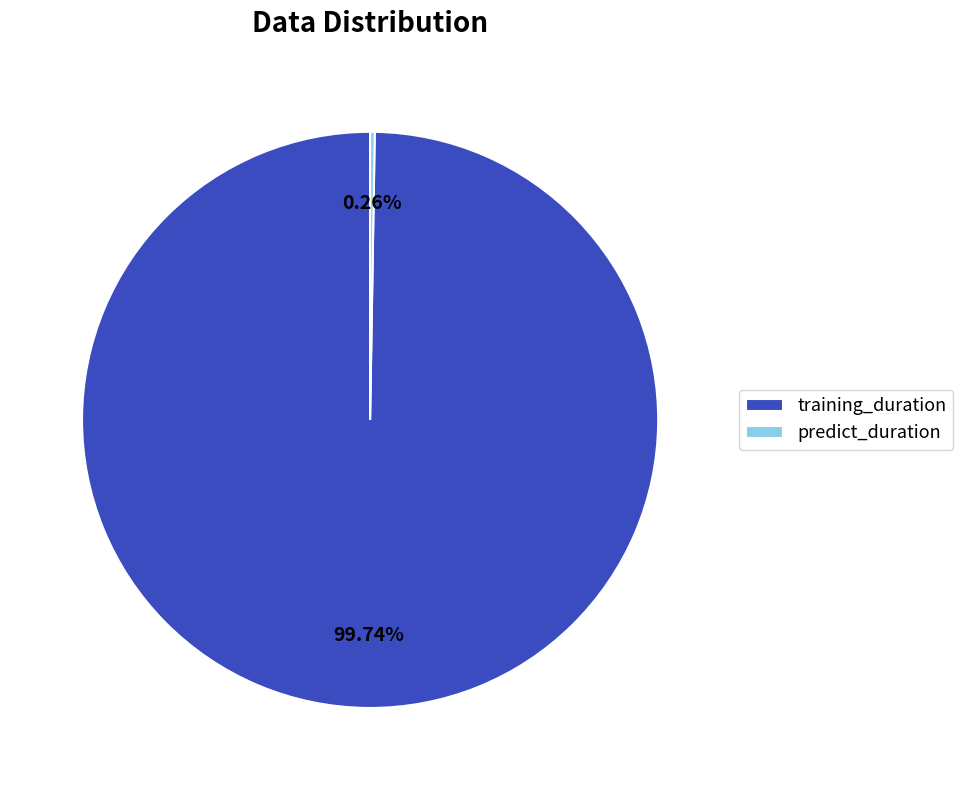

What is the largest slice in the pie chart?

training_duration